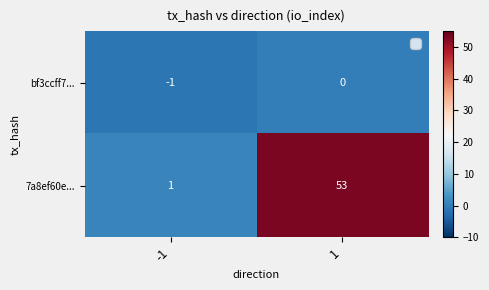

Which series changed the most between -1 and 1?

7a8ef60e...